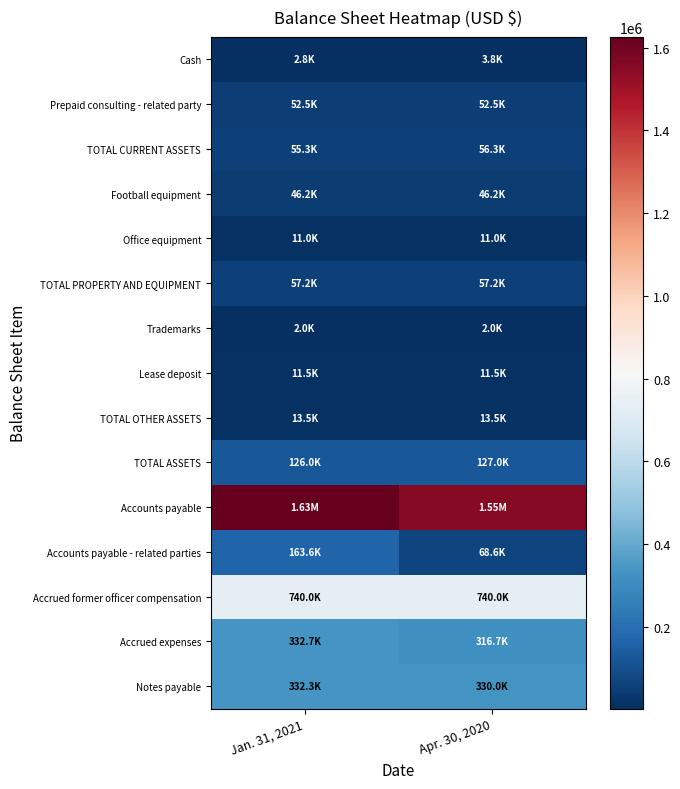

What is the total value across all series at Apr. 30, 2020?

3387812